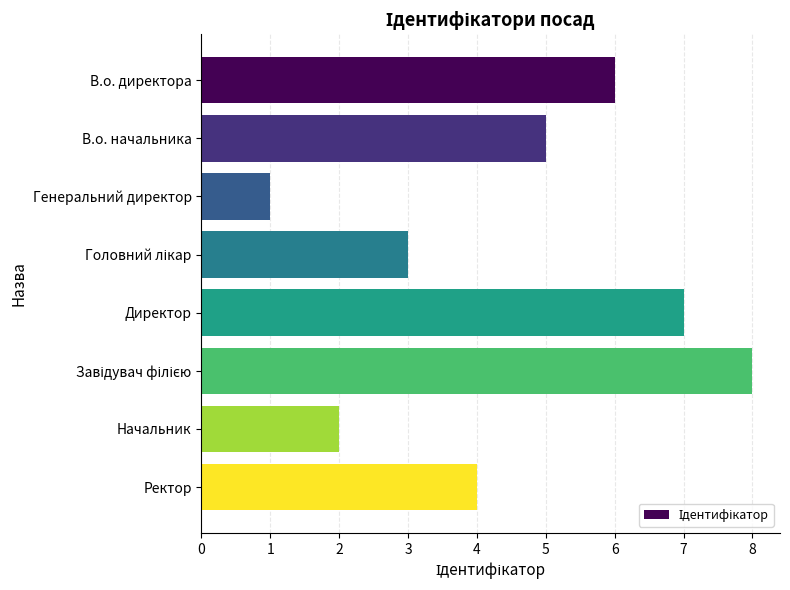

Approximately how many times larger is the value at В.о. начальника compared to Директор?

0.7